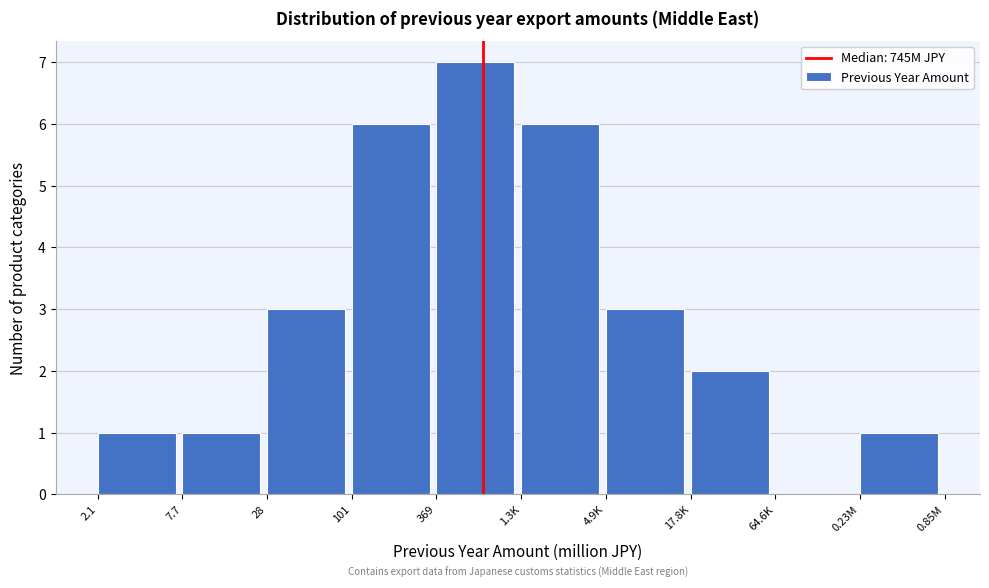

Reading left to right, list all the values displayed in this chart.

2.1=1	7.7=1	28=3	101=6	369=7	1.3K=6	4.9K=3	17.8K=2	64.6K=0	0.23M=1